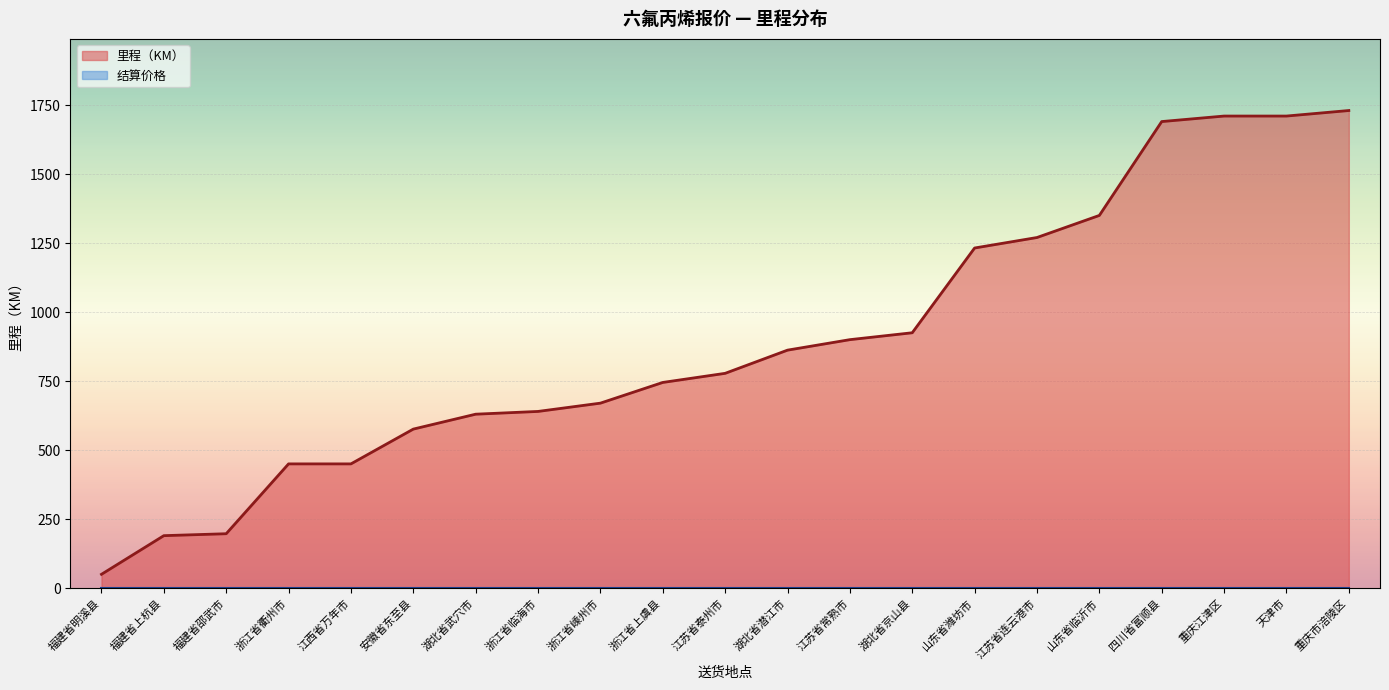

True or false: the data shows 450 at 江西省万年市.

True